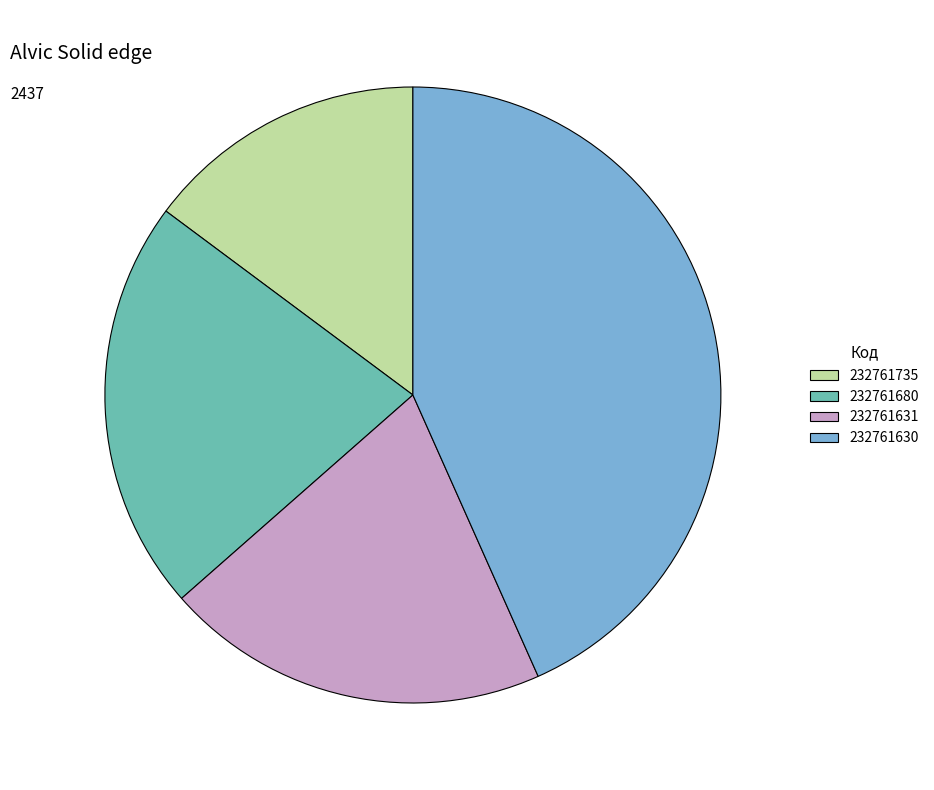

Approximately how many times larger is the value at 232761630 compared to 232761735?

2.9